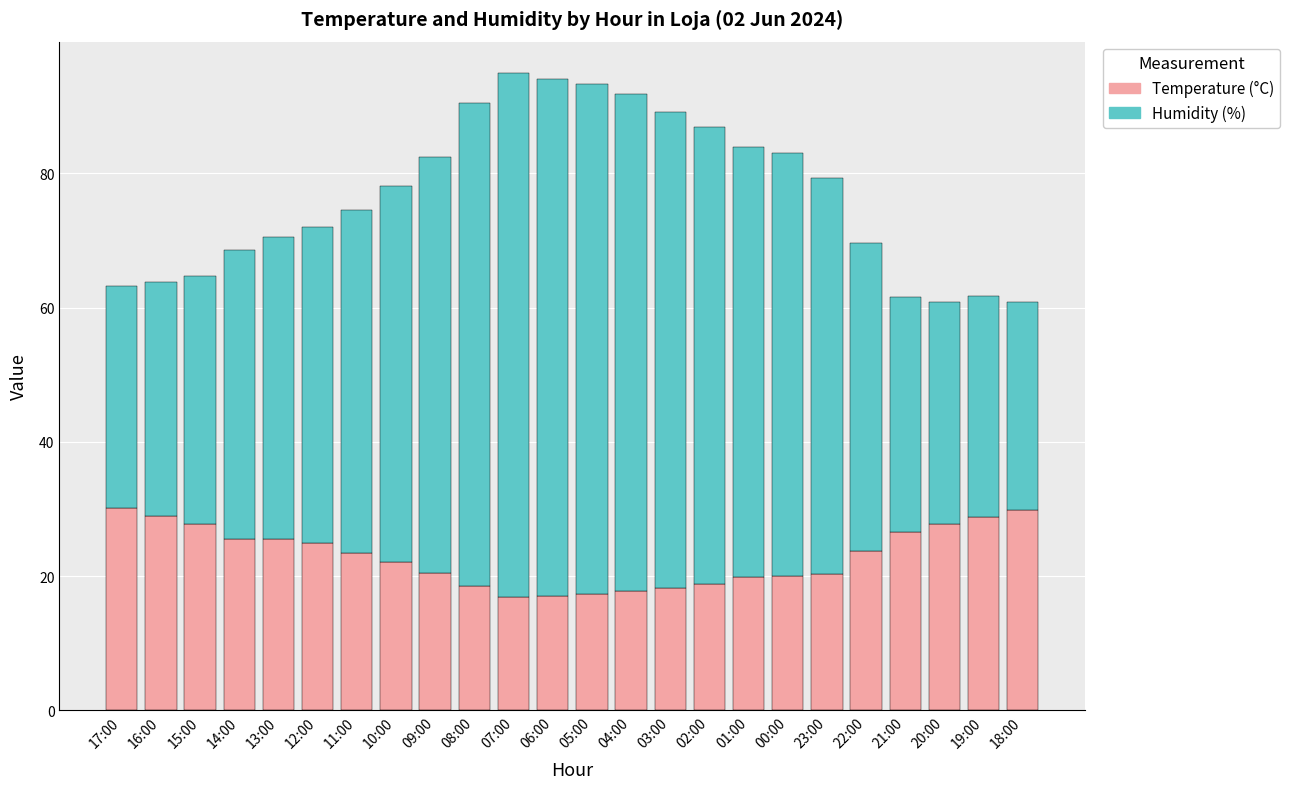

True or false: Temperature (°C) has a value of 3.7 at 06:00.

False